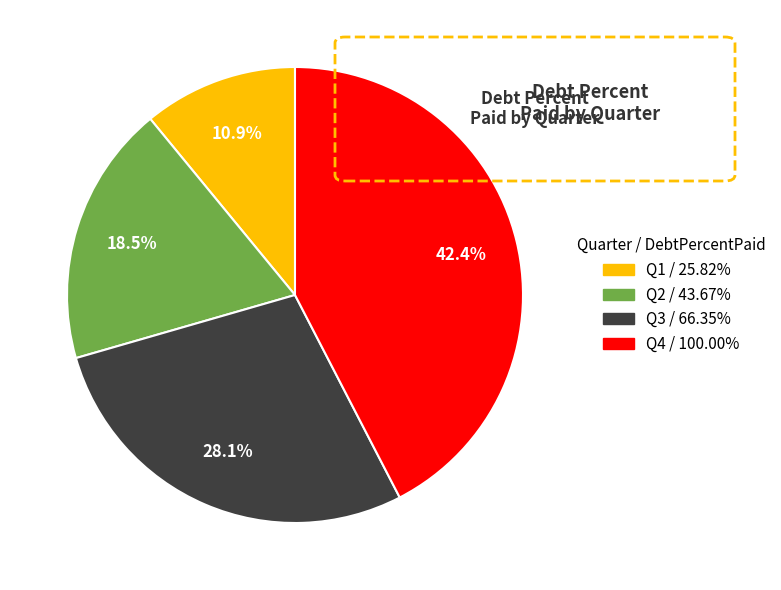

Is there a majority slice in this chart?

No